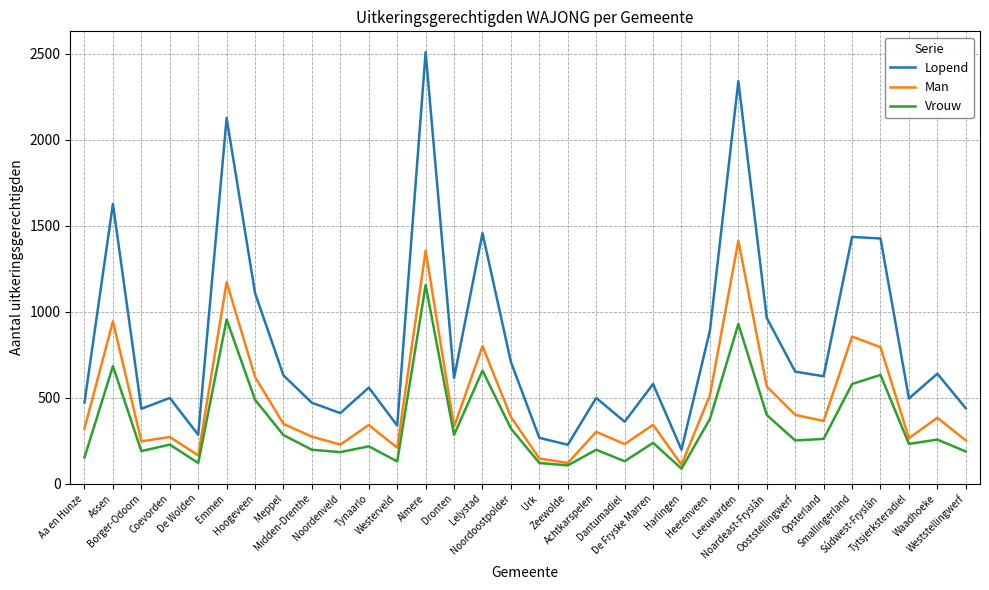

List the series in order of their overall mean, highest first.

Lopend, Man, Vrouw